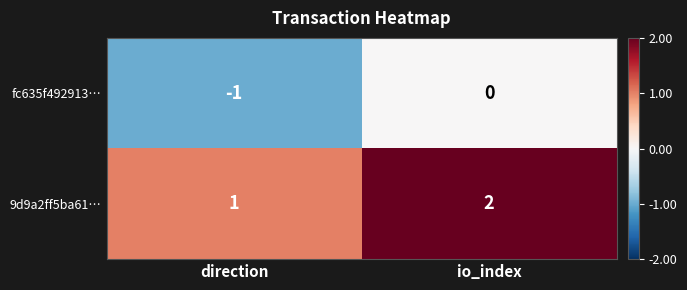

What is the sum of the 9d9a2ff5ba61… values at io_index and direction?

3